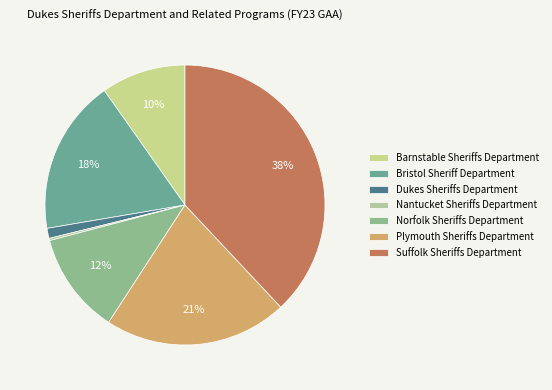

Does Plymouth Sheriffs Department represent more than half of the total?

No